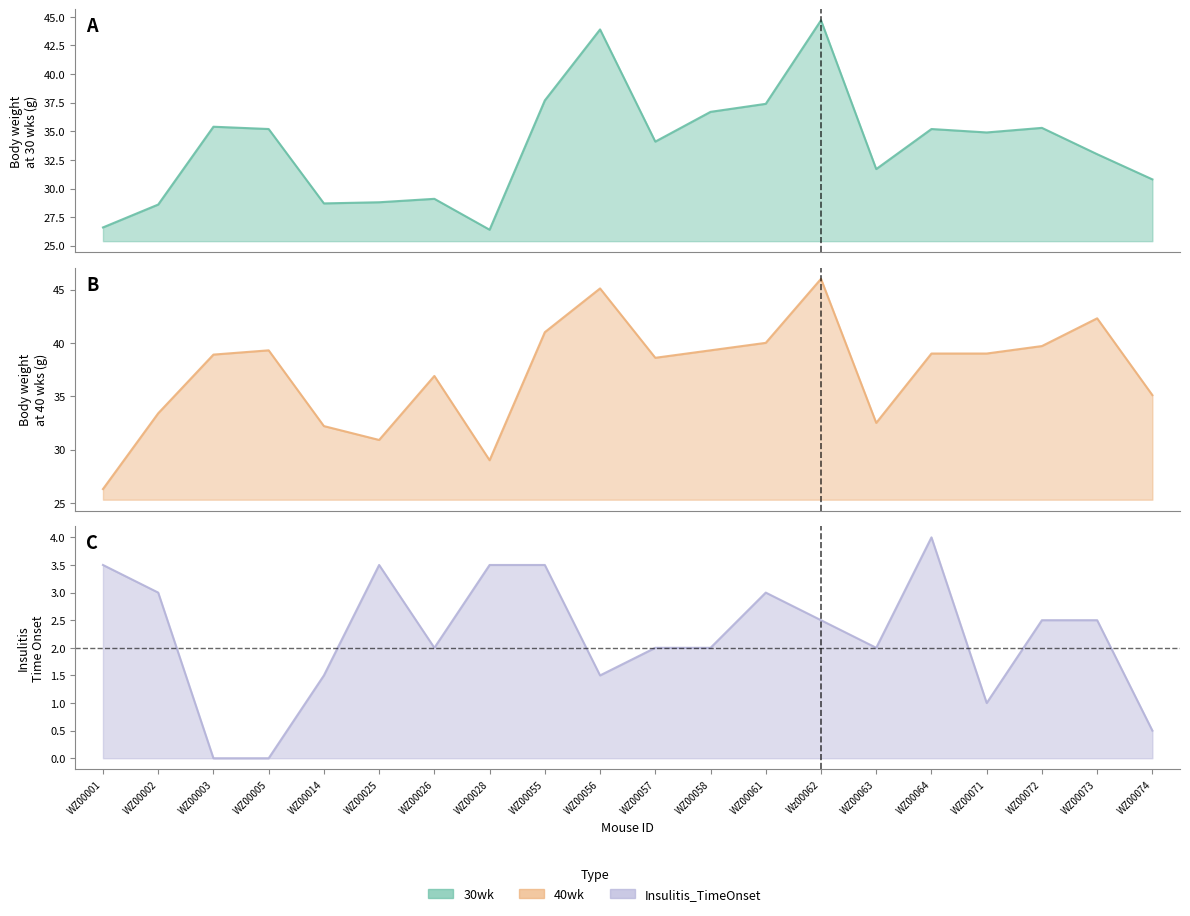

Which series has the largest total across all categories?

40wk